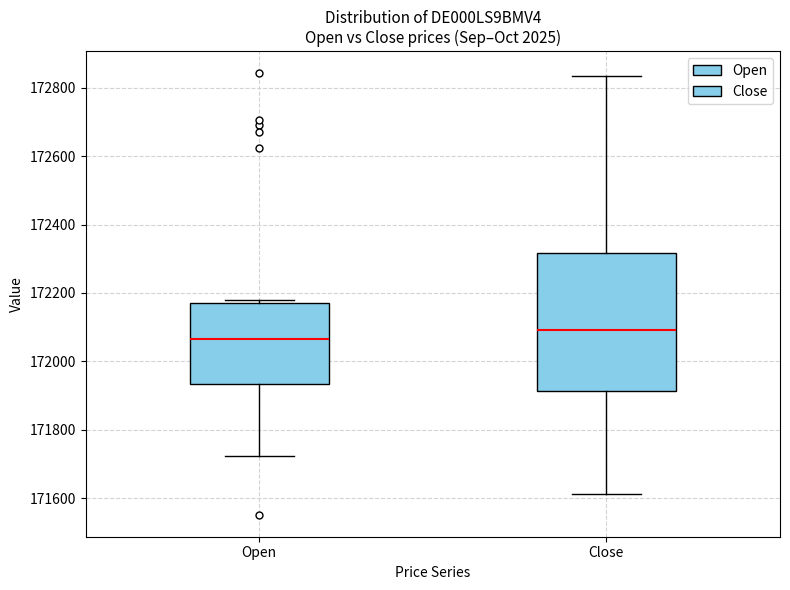

Comparing the boxes themselves (not the whiskers), which one is the tallest?

Close